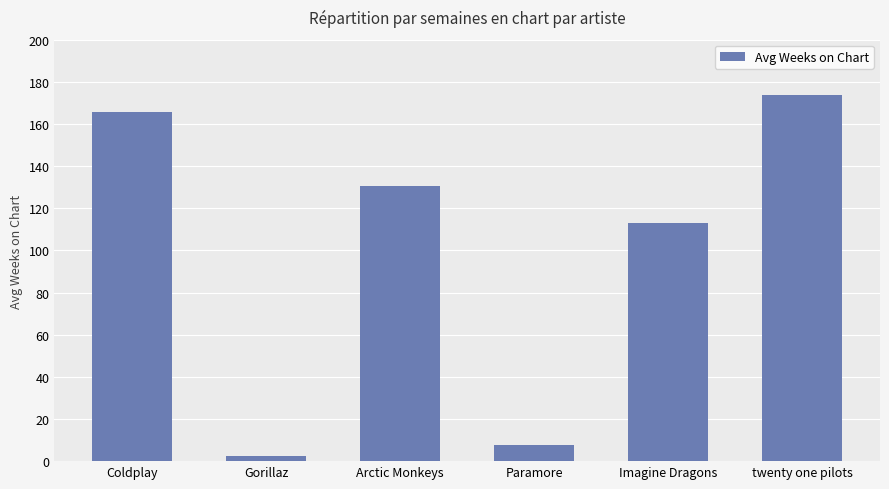

Rank the categories by value from highest to lowest.

twenty one pilots, Coldplay, Arctic Monkeys, Imagine Dragons, Paramore, Gorillaz